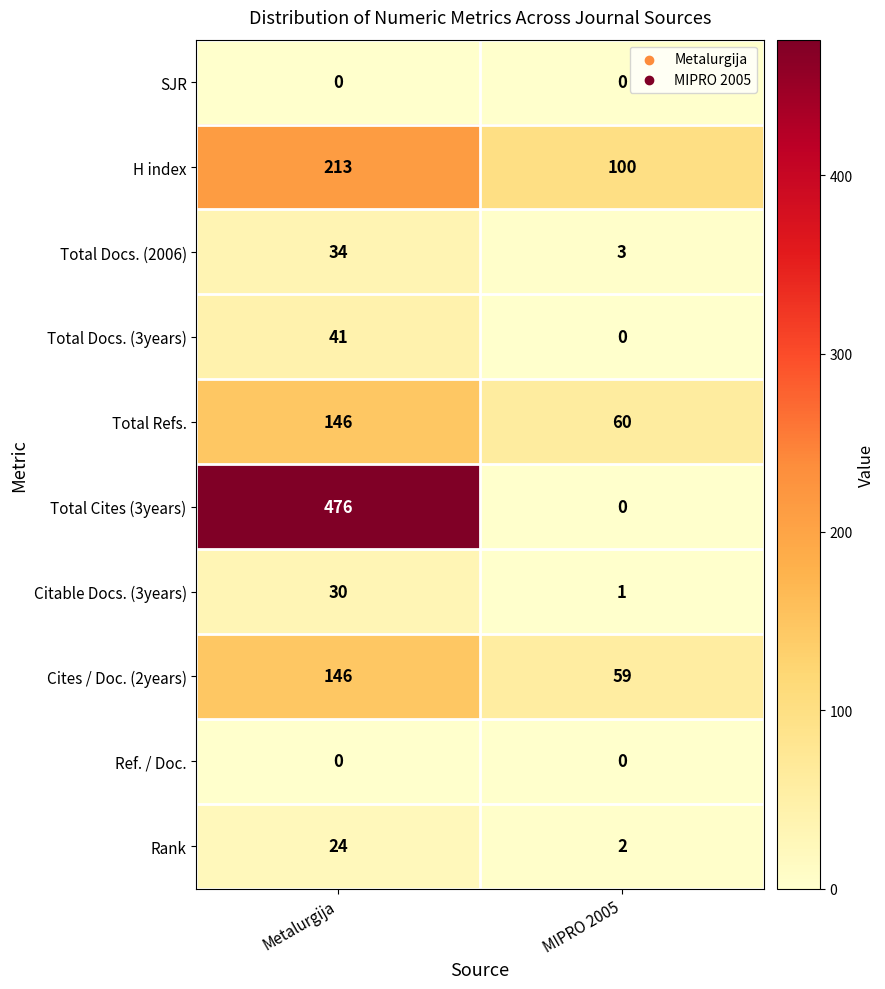

Reading left to right, what are all the values shown in this chart?

SJR: Metalurgija=0	MIPRO 2005=0
H index: Metalurgija=213	MIPRO 2005=100
Total Docs. (2006): Metalurgija=34	MIPRO 2005=3
Total Docs. (3years): Metalurgija=41	MIPRO 2005=0
Total Refs.: Metalurgija=146	MIPRO 2005=60
Total Cites (3years): Metalurgija=476	MIPRO 2005=0
Citable Docs. (3years): Metalurgija=30	MIPRO 2005=1
Cites / Doc. (2years): Metalurgija=146	MIPRO 2005=59
Ref. / Doc.: Metalurgija=0	MIPRO 2005=0
Rank: Metalurgija=24	MIPRO 2005=2